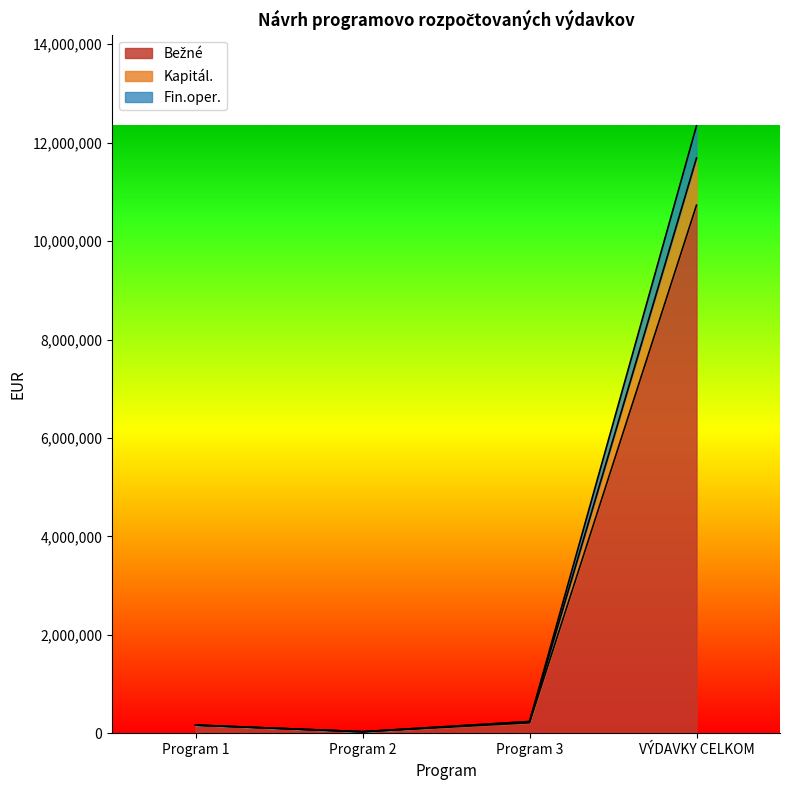

How many data points in Fin.oper. are above 238983?

2